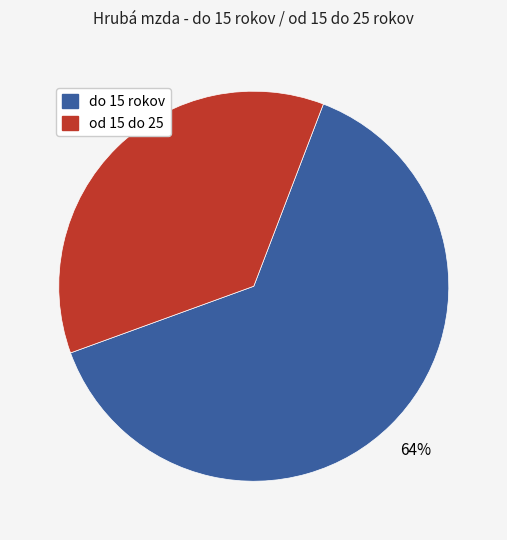

Is there a majority slice in this chart?

Yes